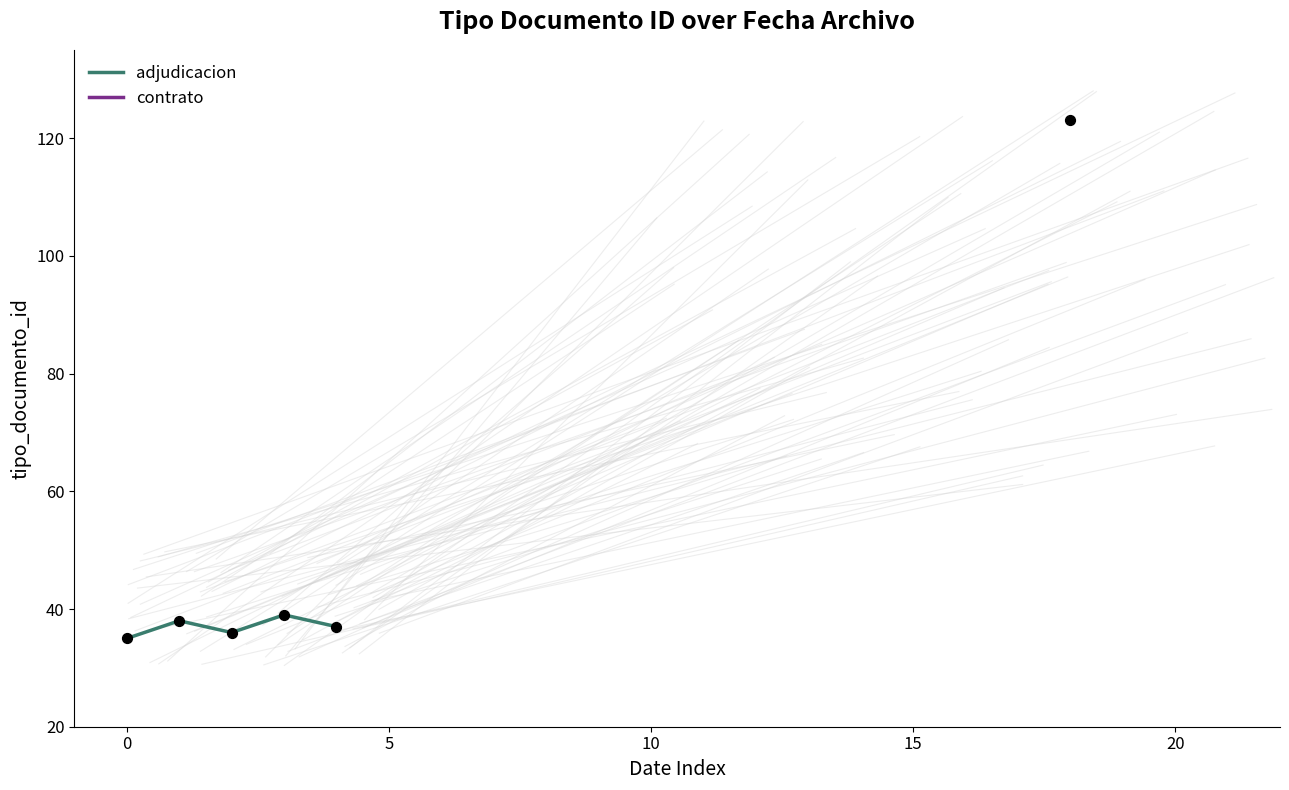

Between 5 and 15, which is larger?

15